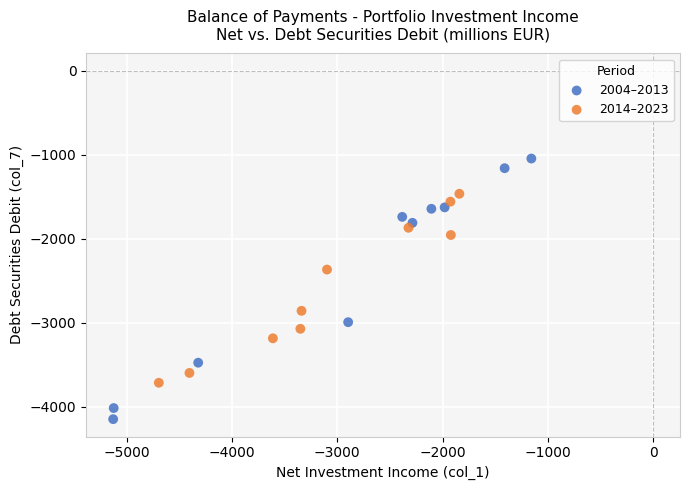

Which series has the widest spread of Y values?

2004–2013